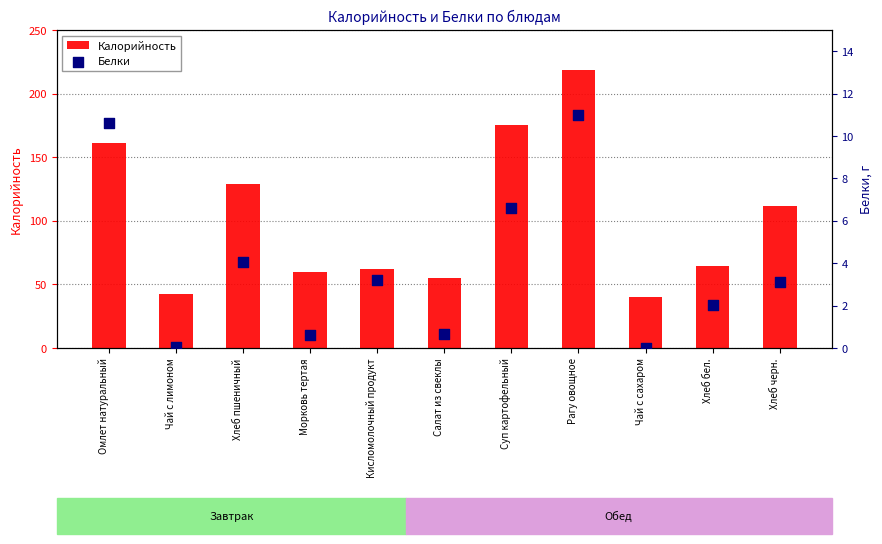

Which series contains the highest Y value?

Калорийность